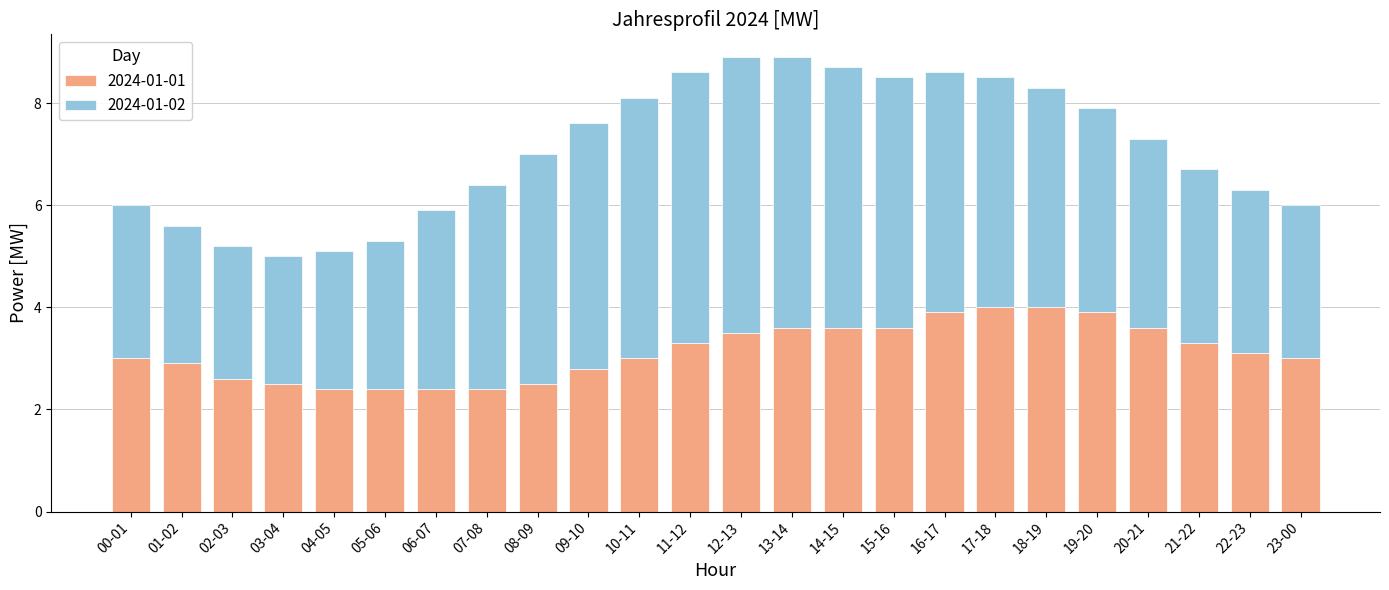

What is the difference between the second highest and minimum values in the 2024-01-01 series?

1.6